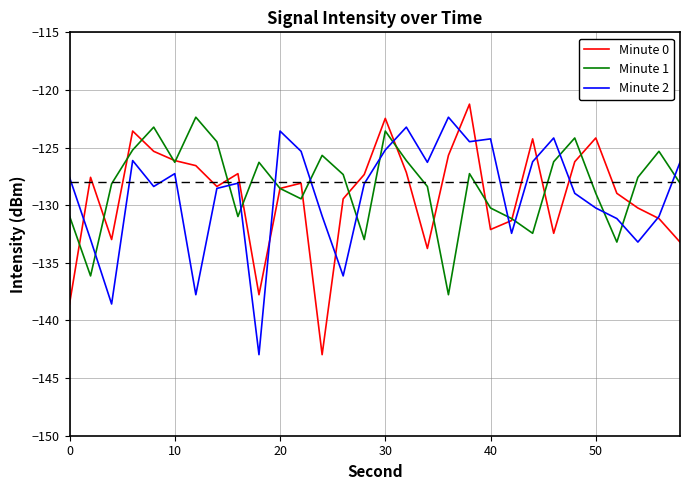

How many series are shown in this chart?

3